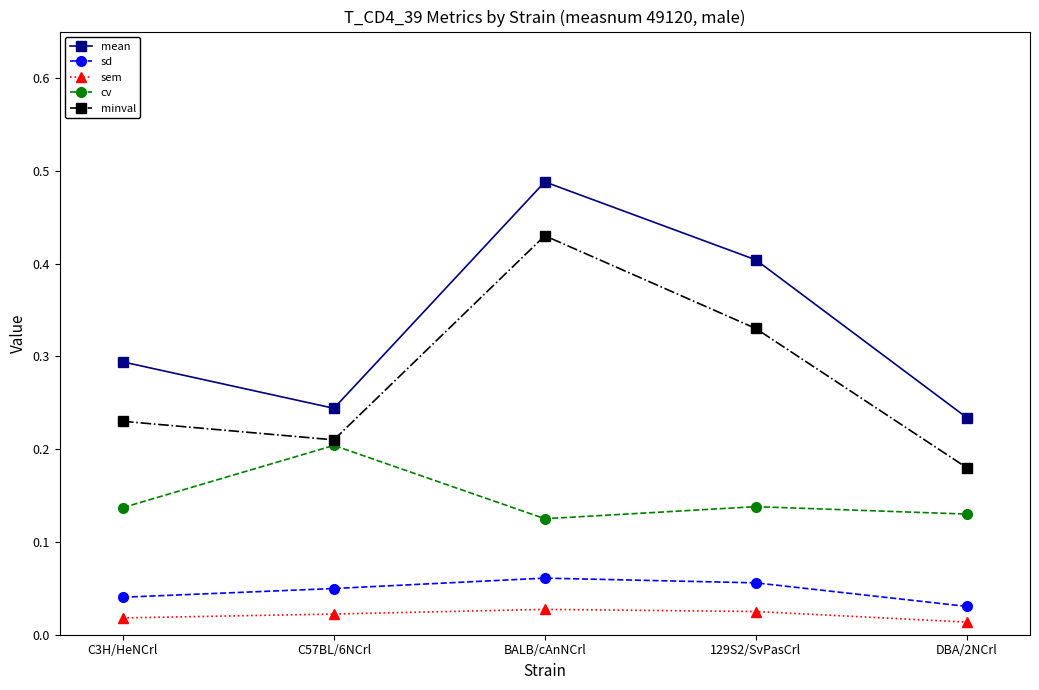

At C3H/HeNCrl, list the series in order from smallest to largest.

sem, sd, cv, minval, mean